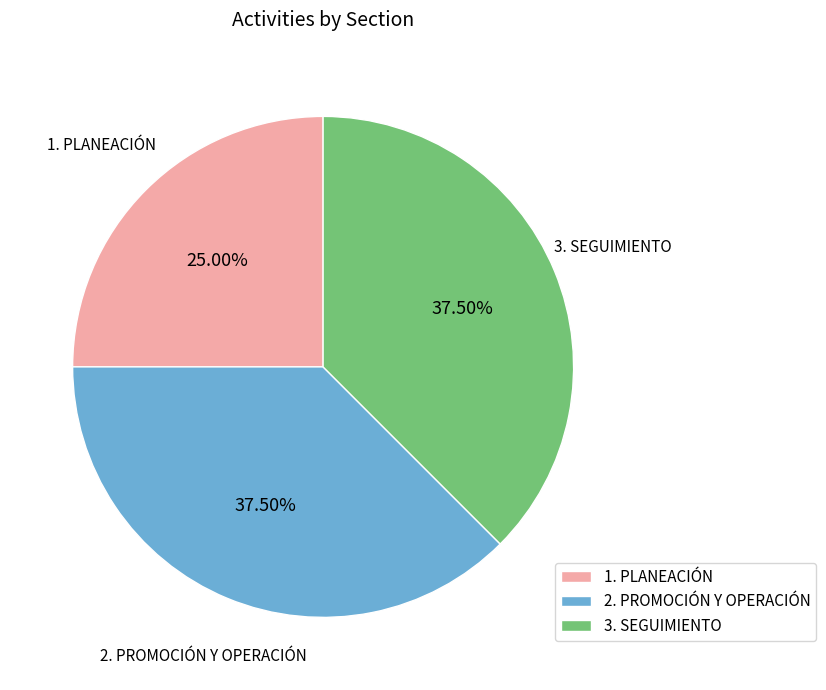

Combined, do 3. SEGUIMIENTO and 2. PROMOCIÓN Y OPERACIÓN account for over 50%?

Yes